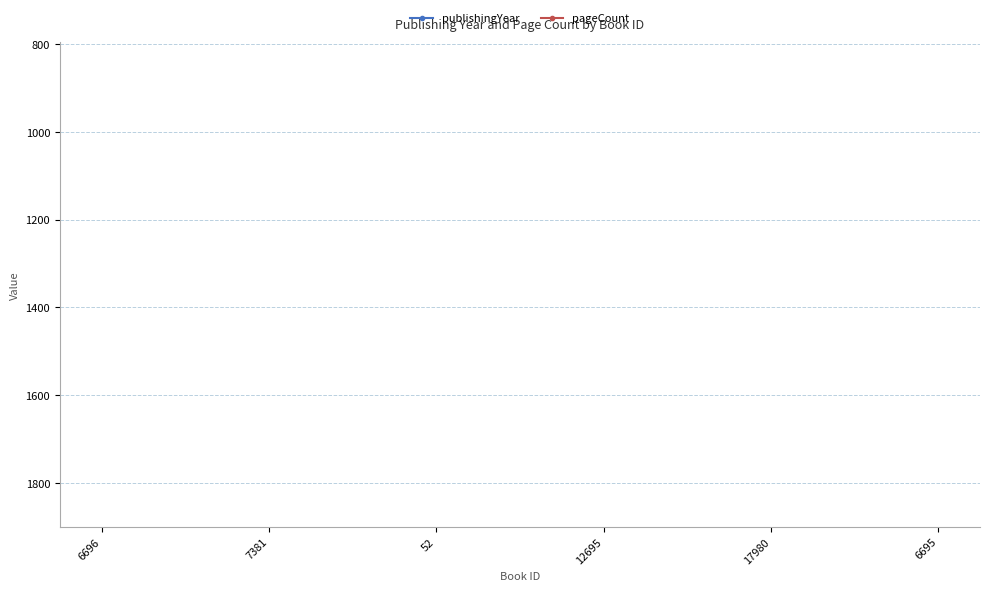

What is the average value of the pageCount series?

433